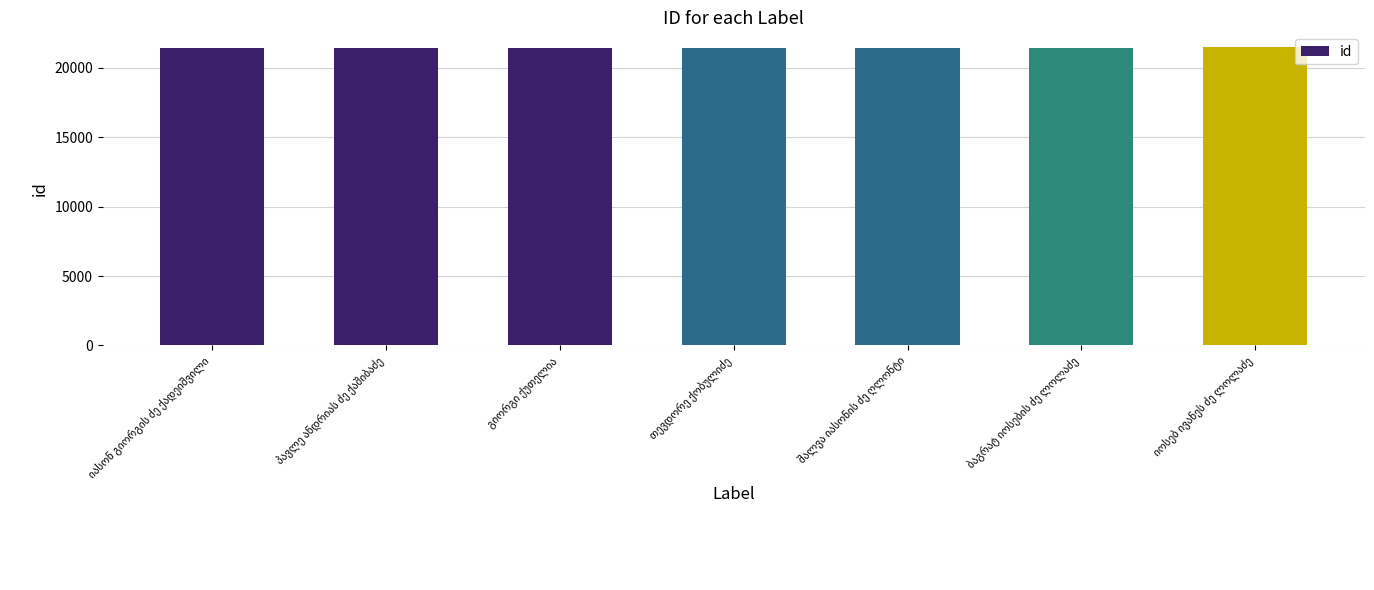

What is the difference between the maximum and second lowest values?

26